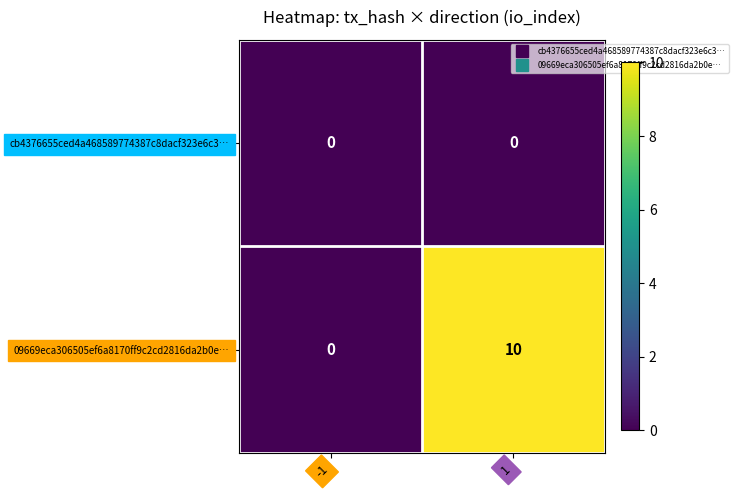

Which series changed the most between -1 and 1?

09669eca306505ef6a8170ff9c2cd2816da2b0e…